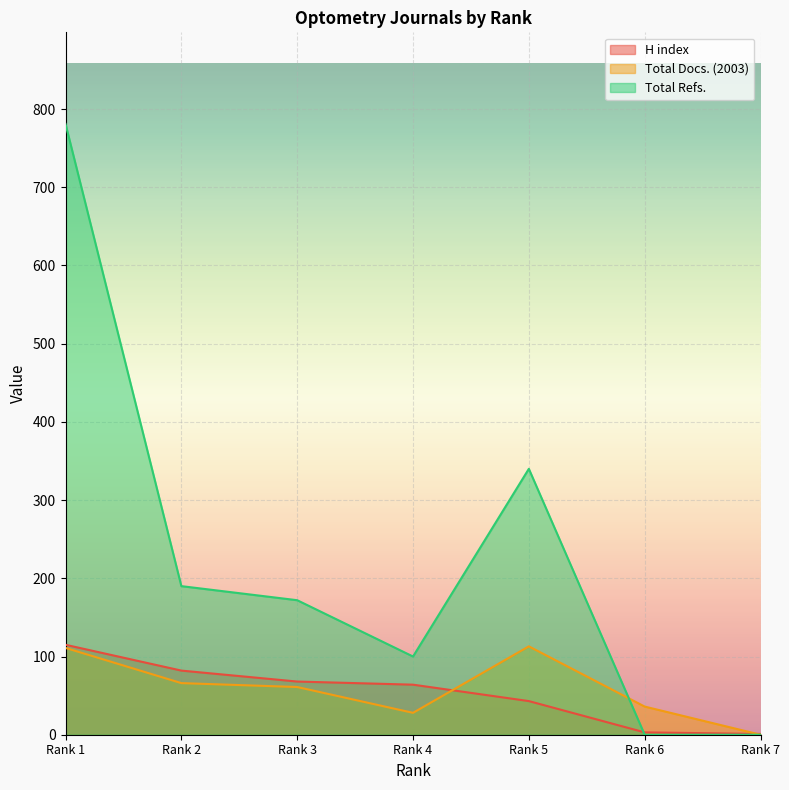

What is the difference between the highest and lowest values at Rank 5?

297